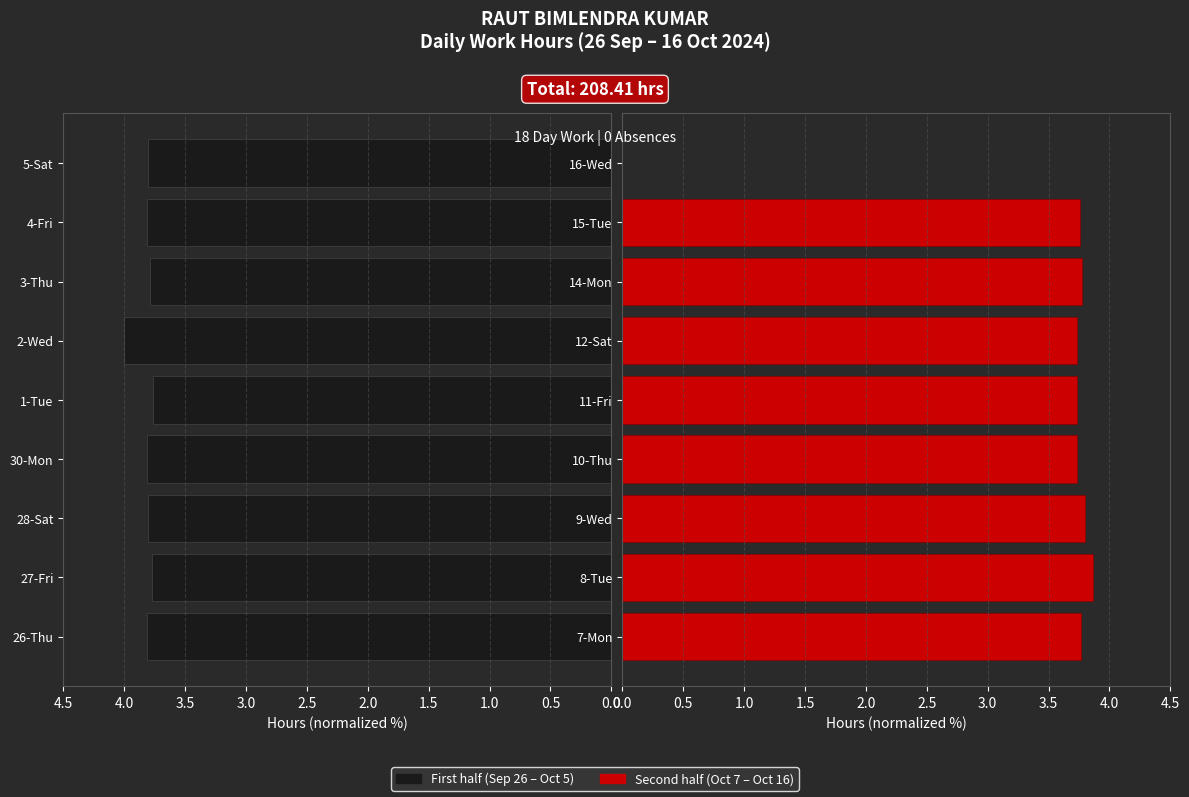

How many bars are there in total?

18